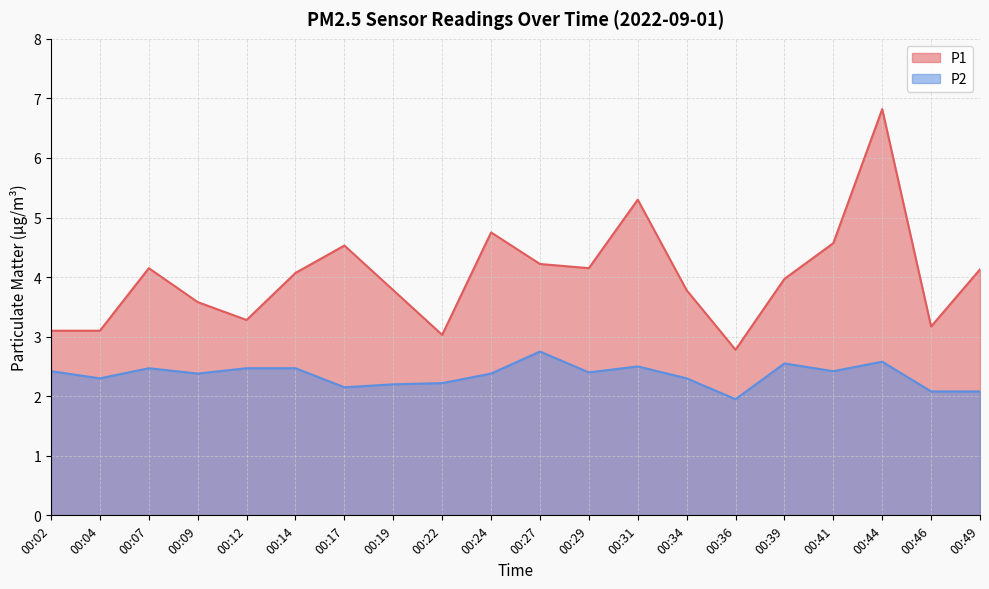

Reading right to left, list all the values displayed in this chart.

P1: 4.1	3.2	6.8	4.6	4.0	2.8	3.8	5.3	4.2	4.2	4.8	3.0	3.8	4.5	4.1	3.3	3.6	4.2	3.1	3.1
P2: 2.1	2.1	2.6	2.4	2.5	1.9	2.3	2.5	2.4	2.8	2.4	2.2	2.2	2.1	2.5	2.5	2.4	2.5	2.3	2.4